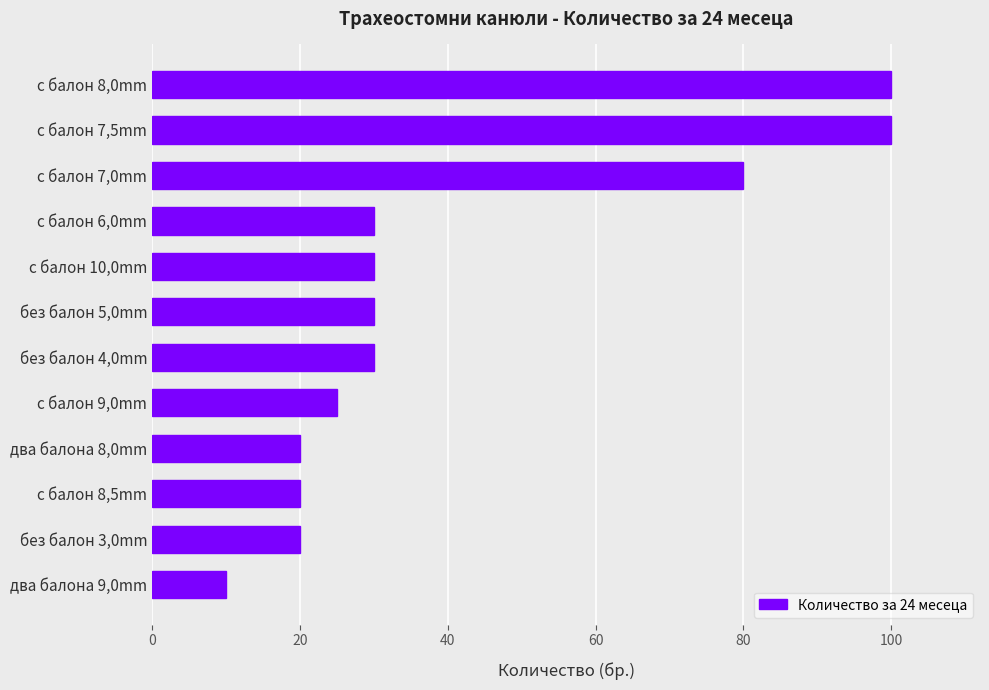

What is the change in value from с балон 10,0mm to с балон 8,0mm?

+70